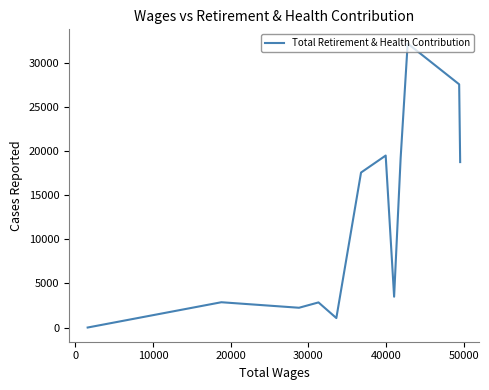

How many data points are above 17548?

5